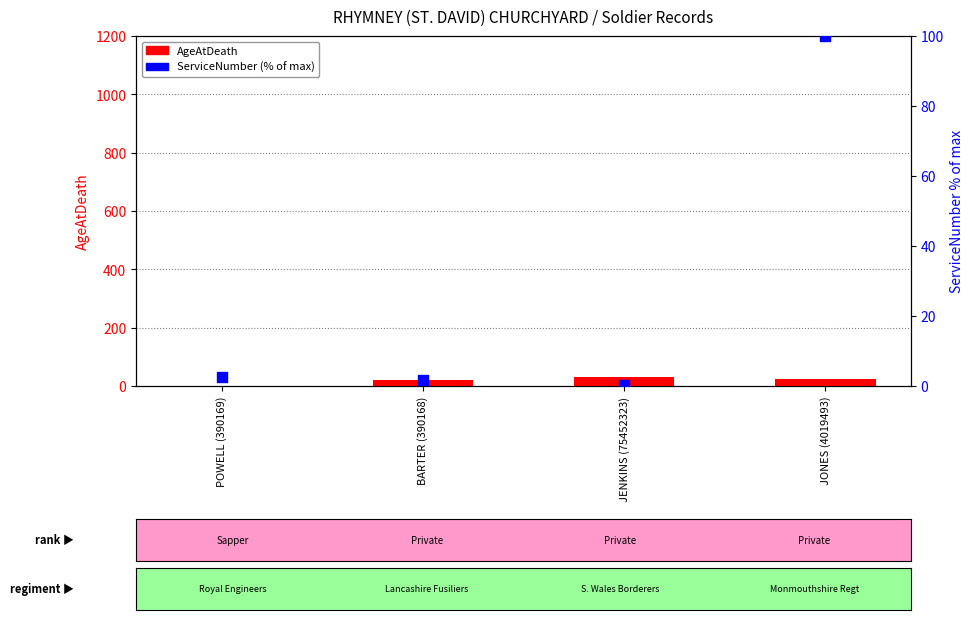

Which series has the largest total across all categories?

ServiceNumber (% of max)